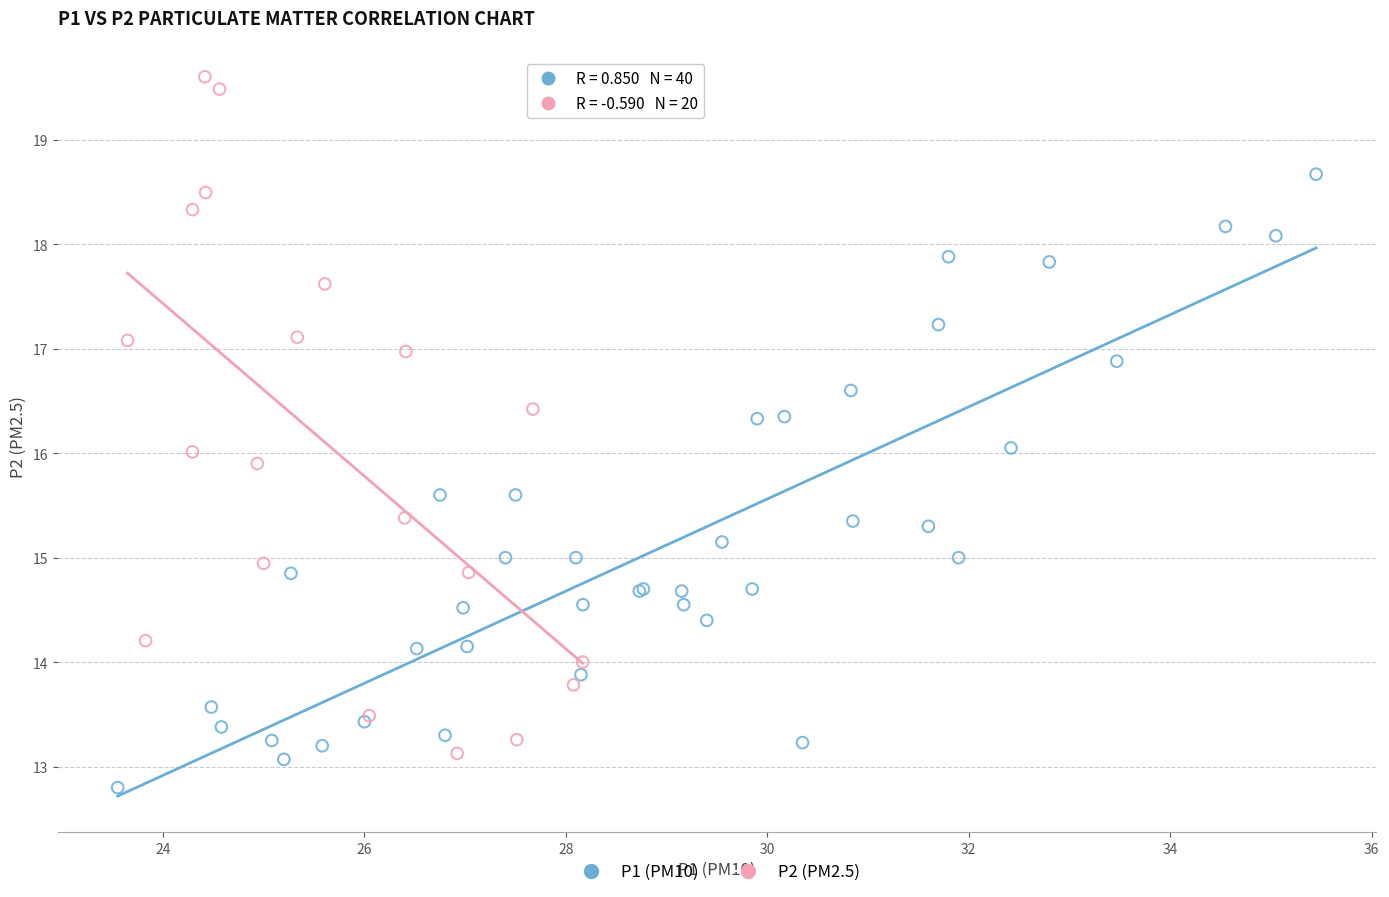

Which series contains the lowest Y value?

P1 (PM10)